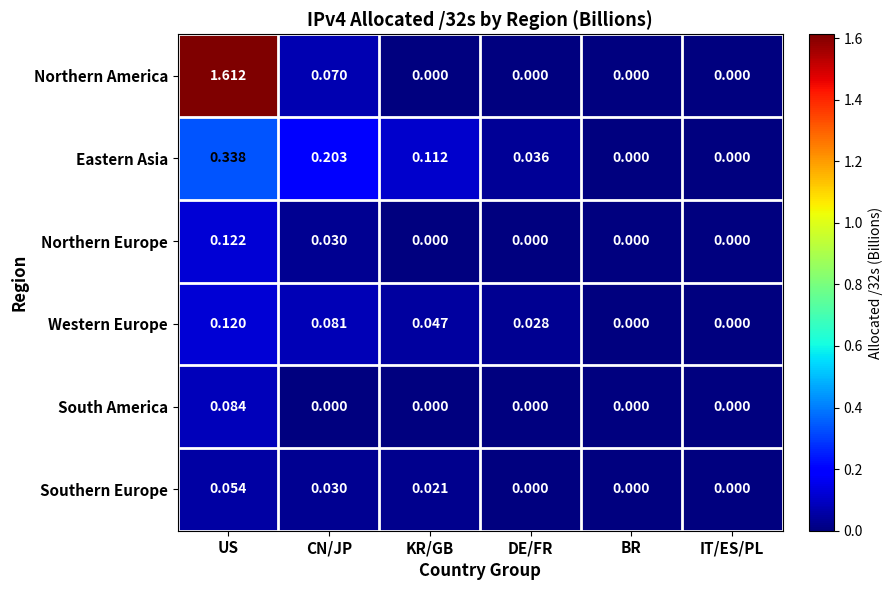

Which series has the largest range (max minus min)?

Northern America